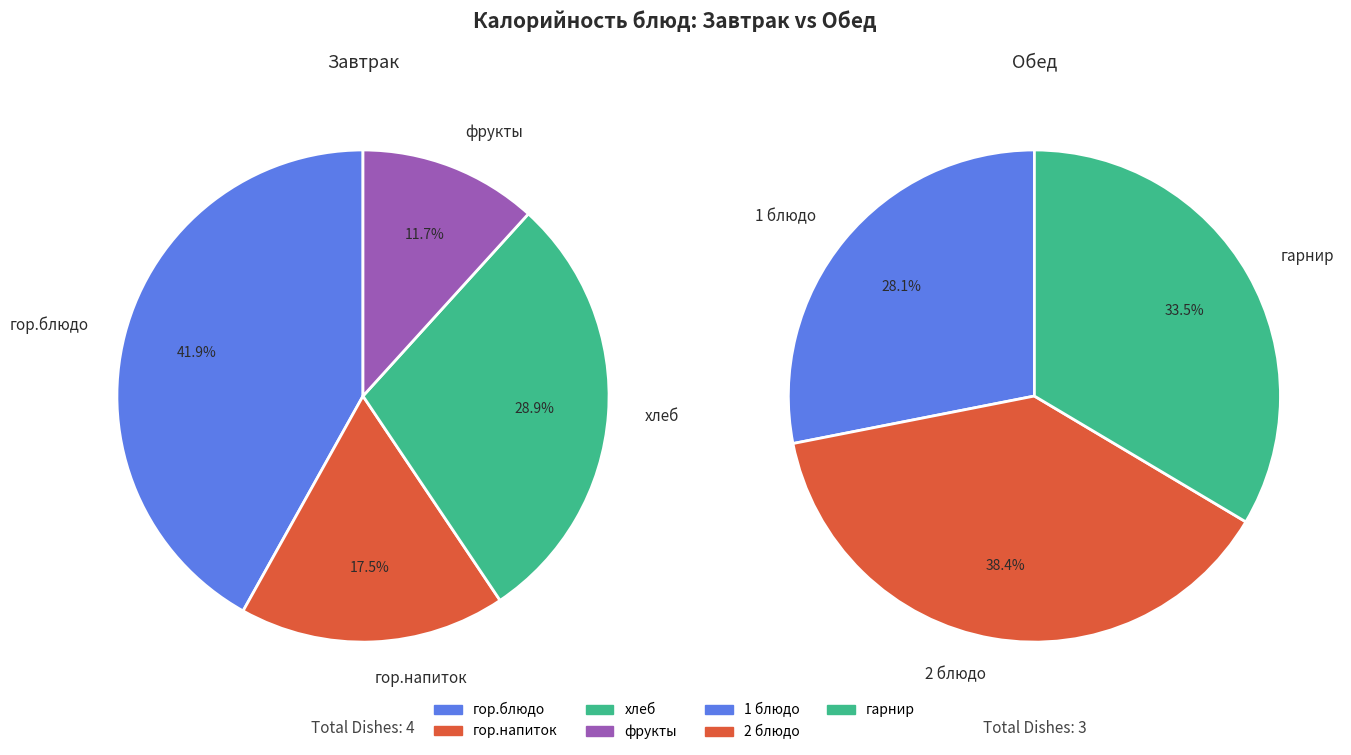

Which slice is the largest?

гор.блюдо